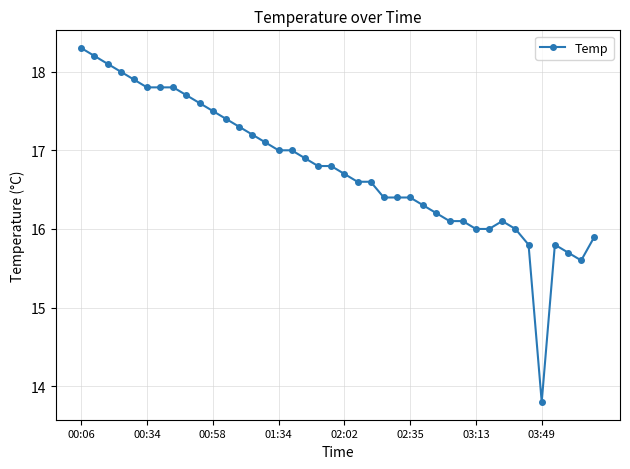

What is the difference between the maximum and second lowest values?

2.7